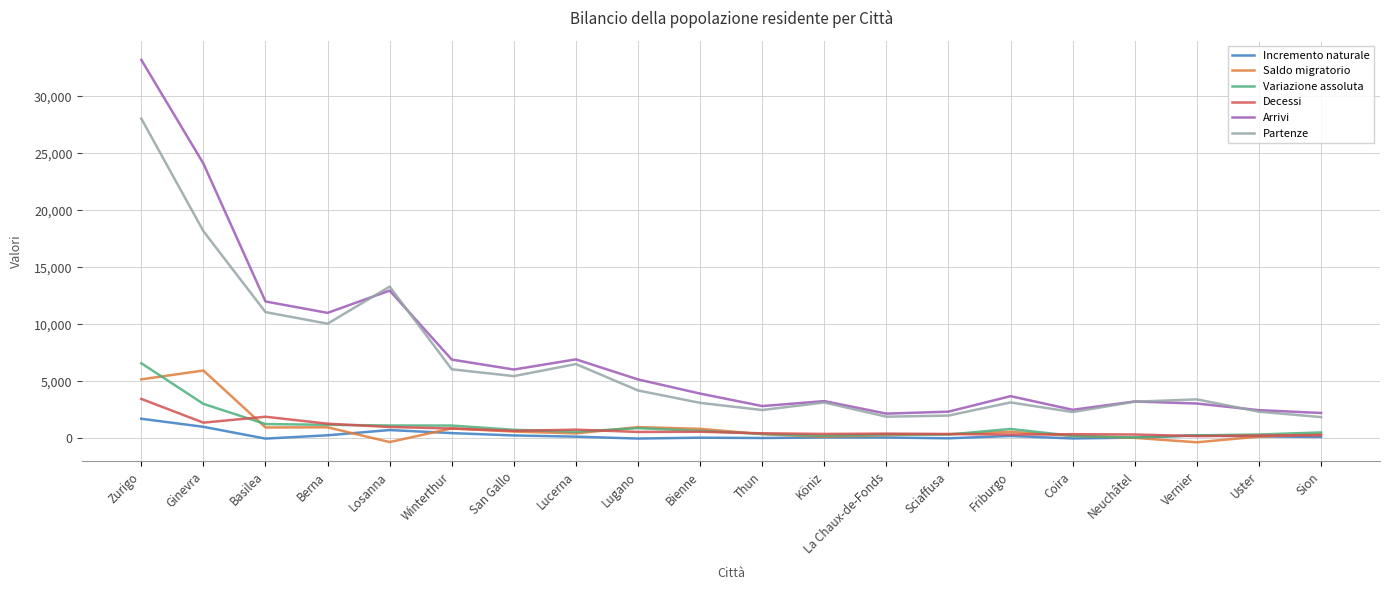

What is the greatest value displayed?

33203